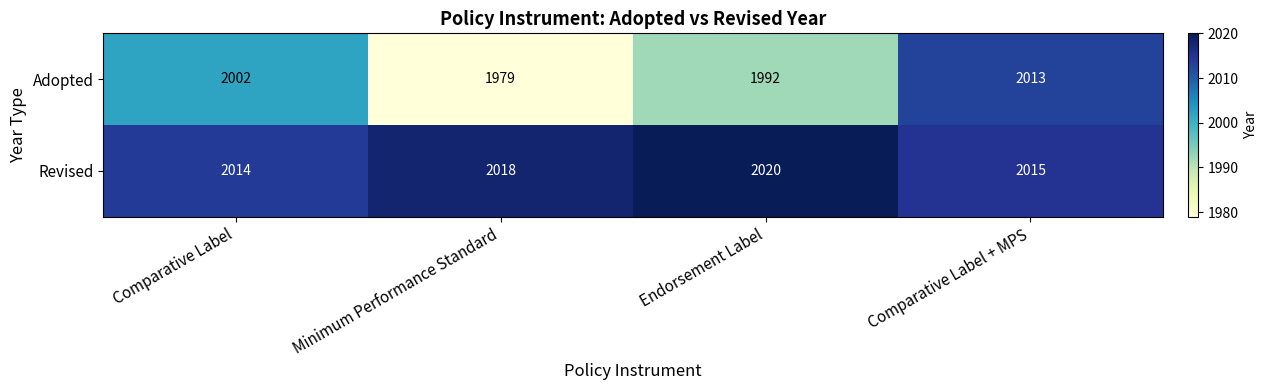

Is the value of Revised at Comparative Label greater than the value of Adopted at Comparative Label?

Yes